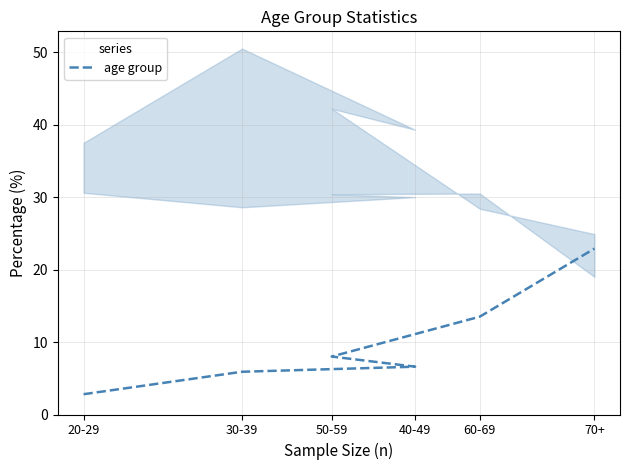

How many lines are shown in the chart?

1